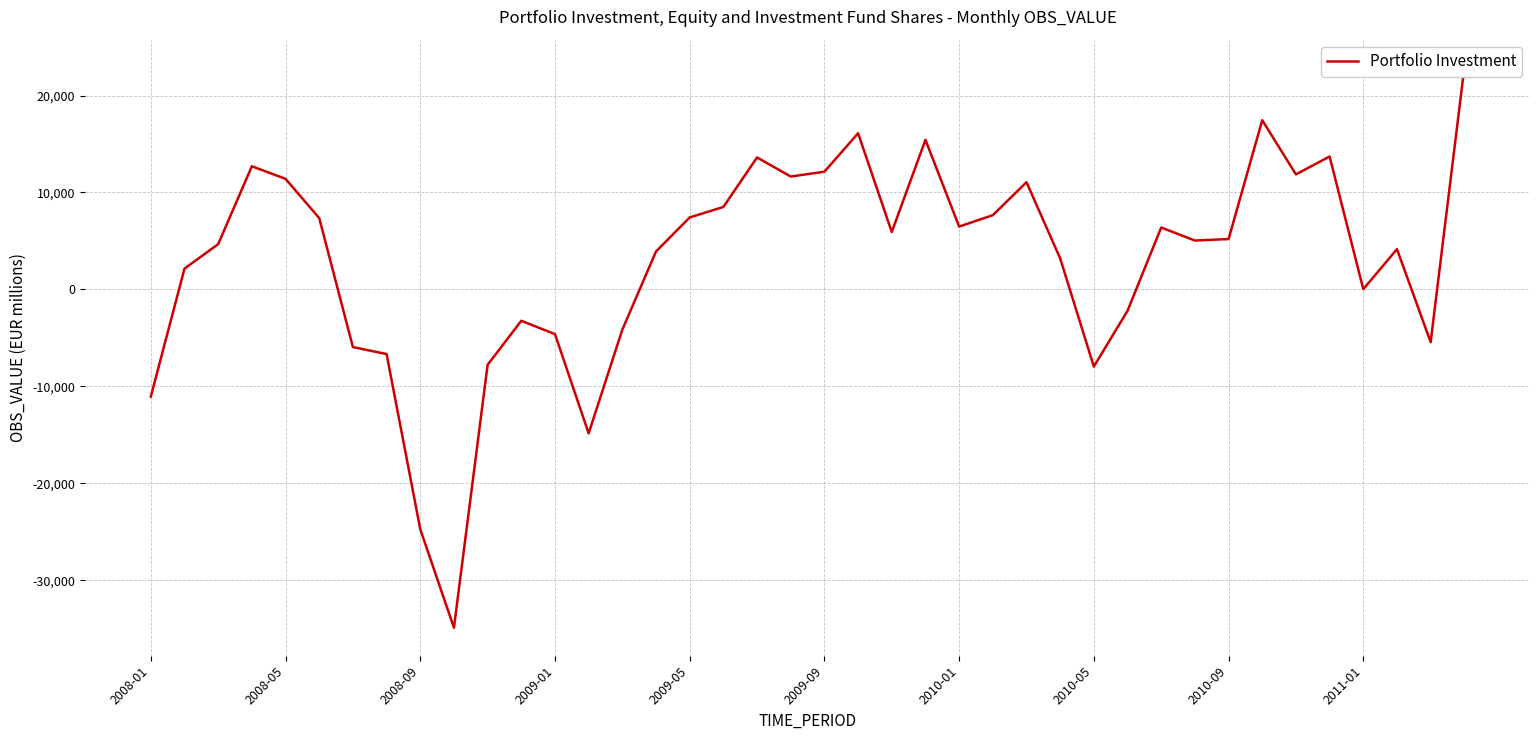

True or false: the data has more than 0 interior local peaks.

True